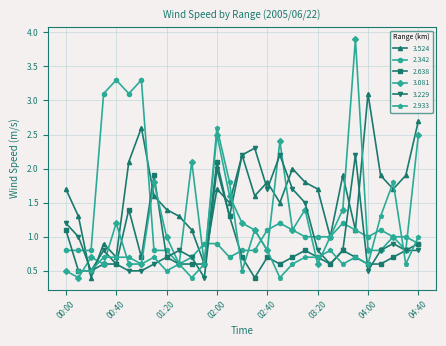

Does the chart display data point markers on the line(s)?

Yes